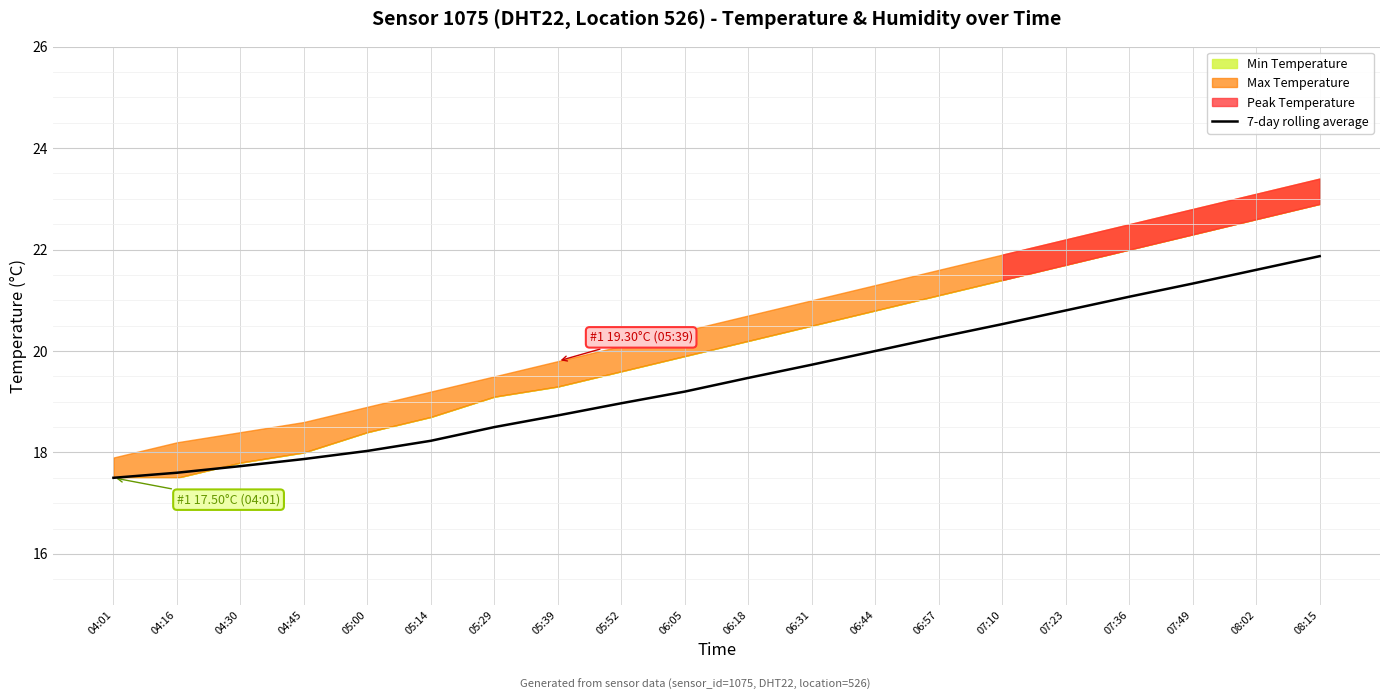

How many values exceed 19?

11